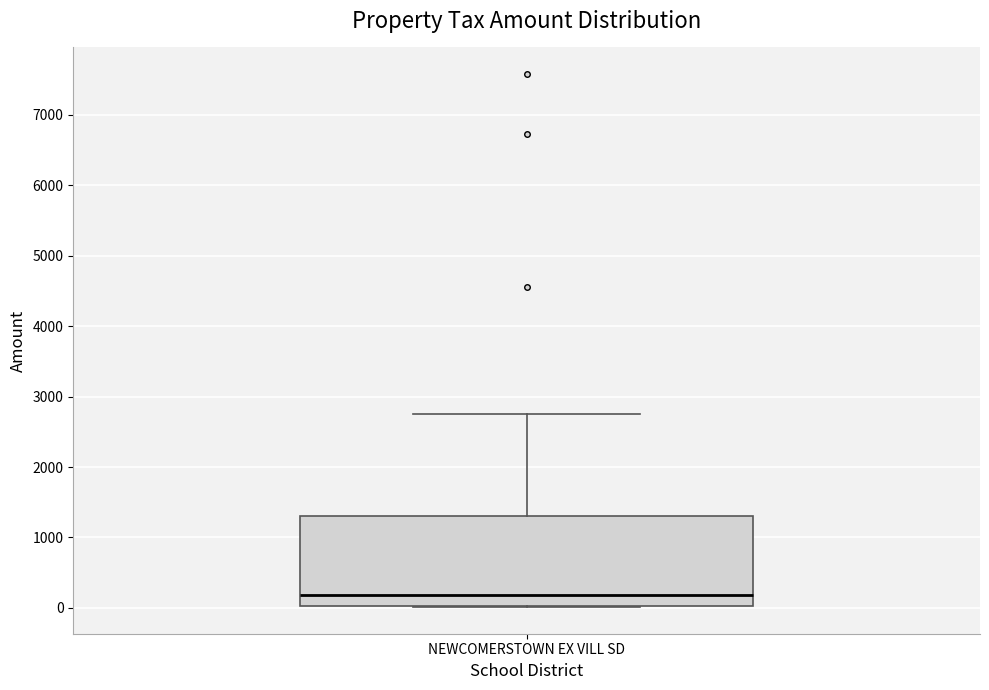

Transcribe this box plot: give where the median line is, the range the box spans, and where the two whiskers end, as read against the y-axis. The values are not printed on the chart, so give them approximately, as read against the axis.

median 200, box 0 to 1300, whiskers 0 to 2800